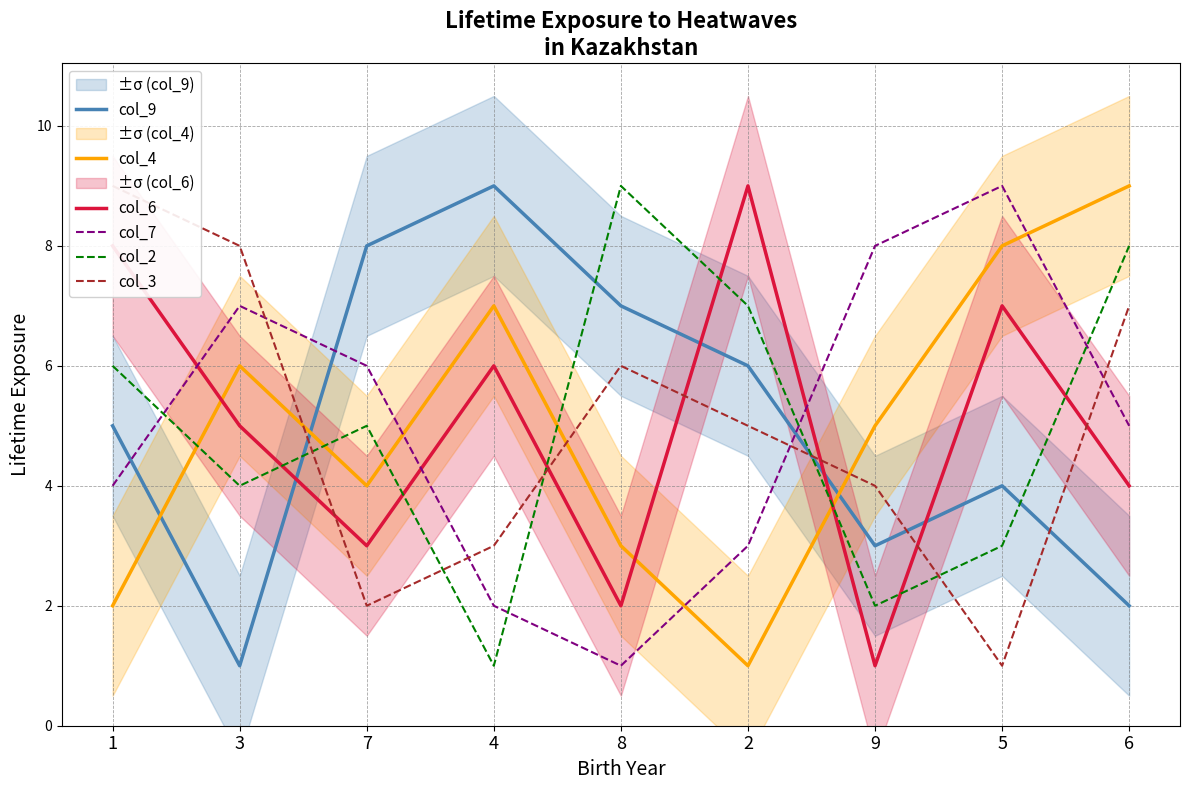

List the series in order of their peak value, lowest first.

col_9, col_4, col_6, col_7, col_2, col_3